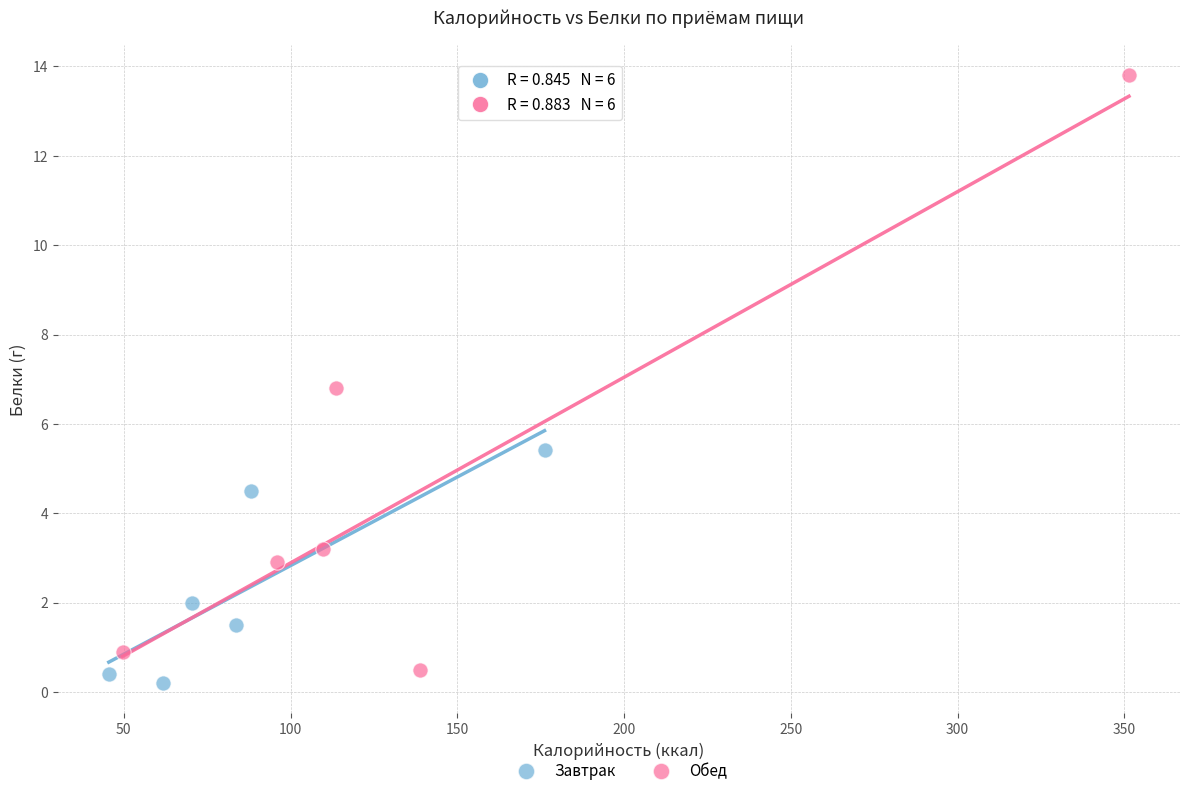

Which series has the largest Y range (max minus min)?

Обед